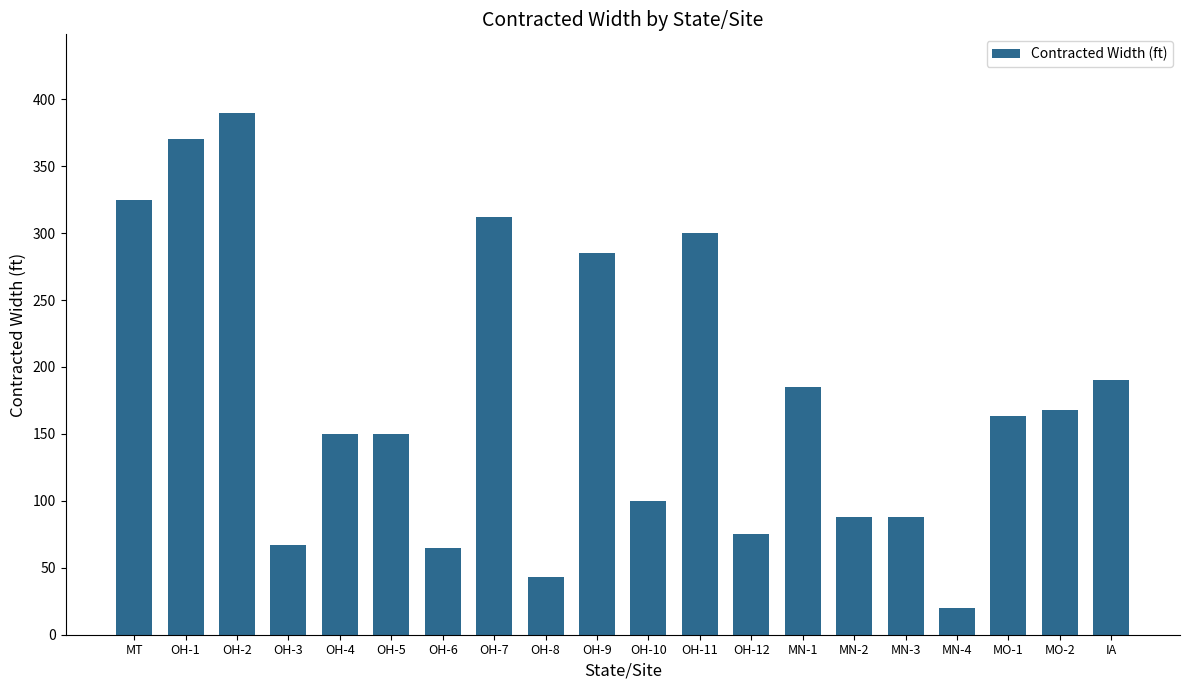

What is the approximate value at MN-1?

185.0